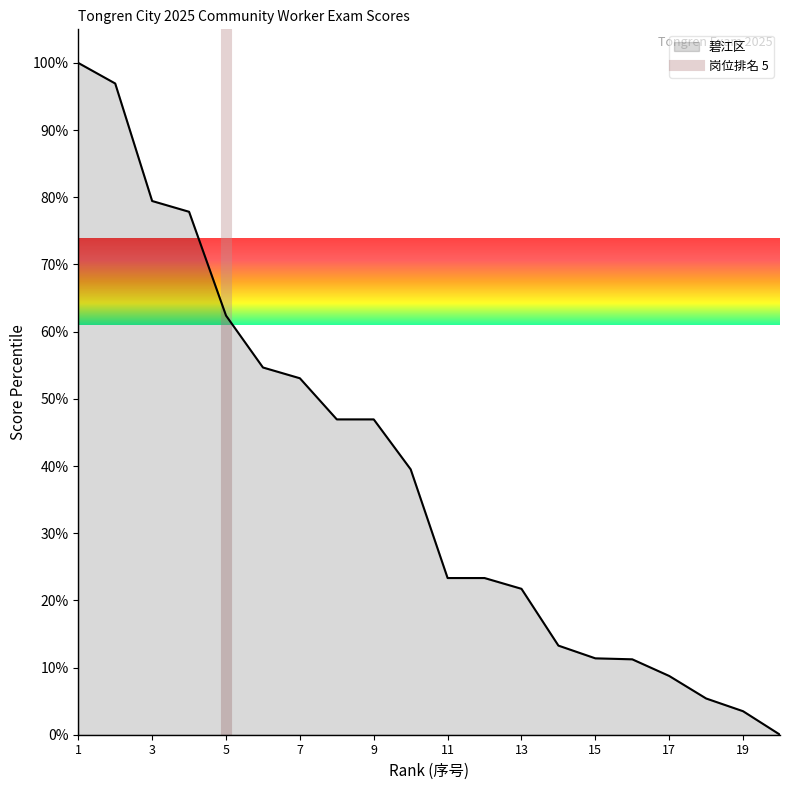

Is it true that 碧江区 equals 53.1 at 7?

True